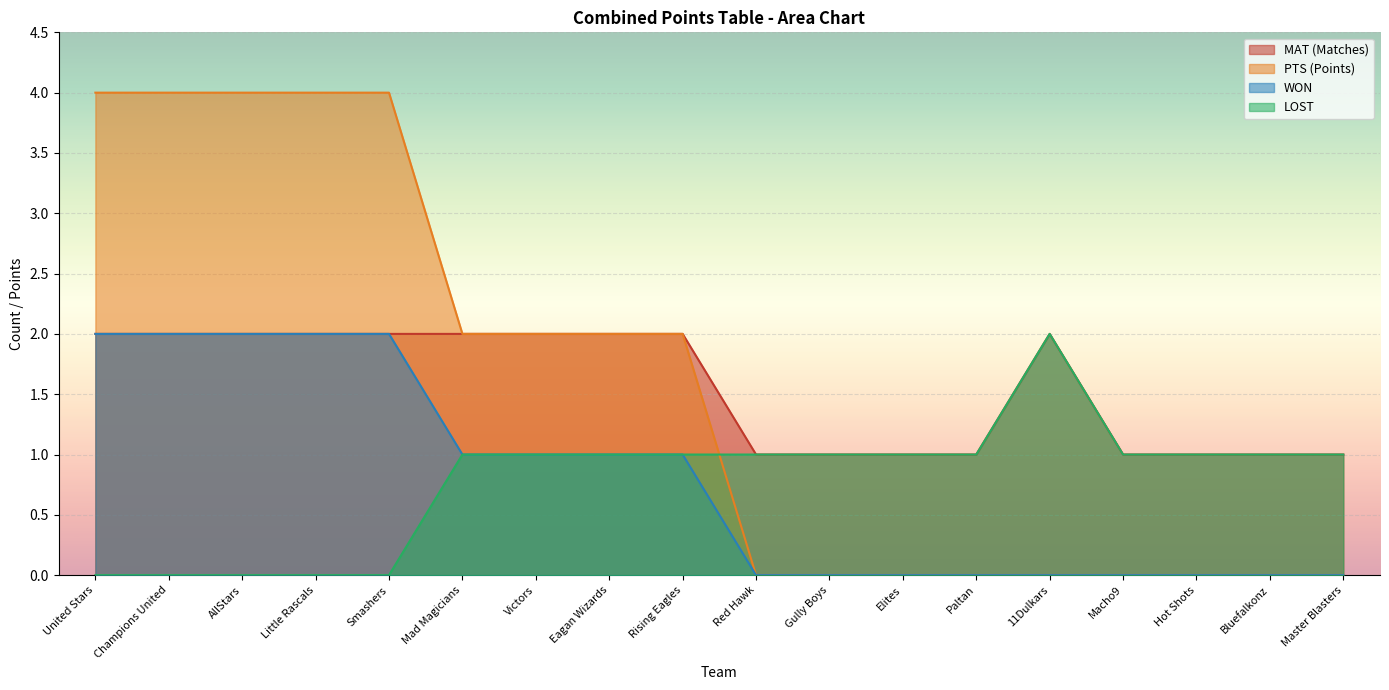

What is the difference between the highest and lowest values at Master Blasters?

1